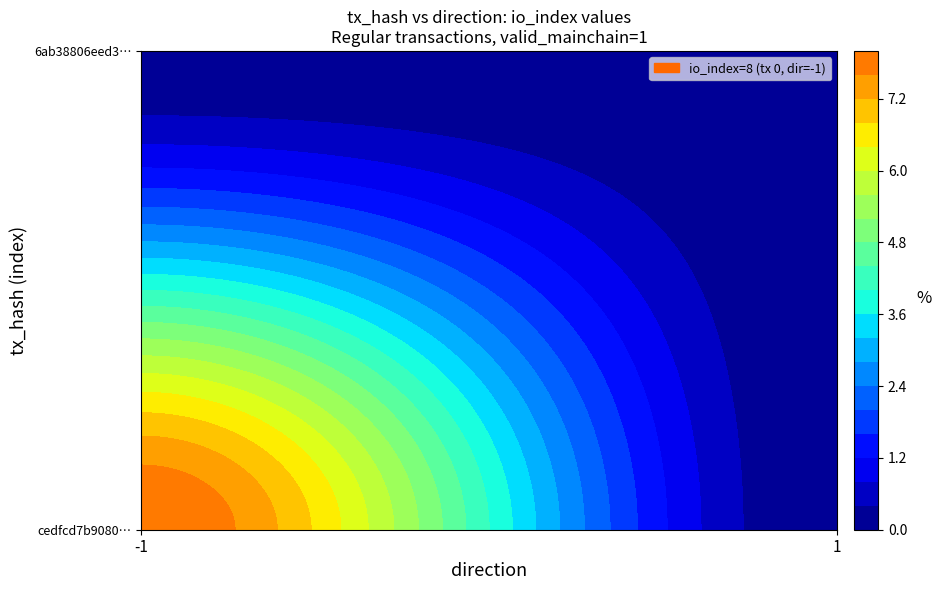

How many values in the 6ab38806eed3358d08b634361b3684f84812533 series are below 1?

1